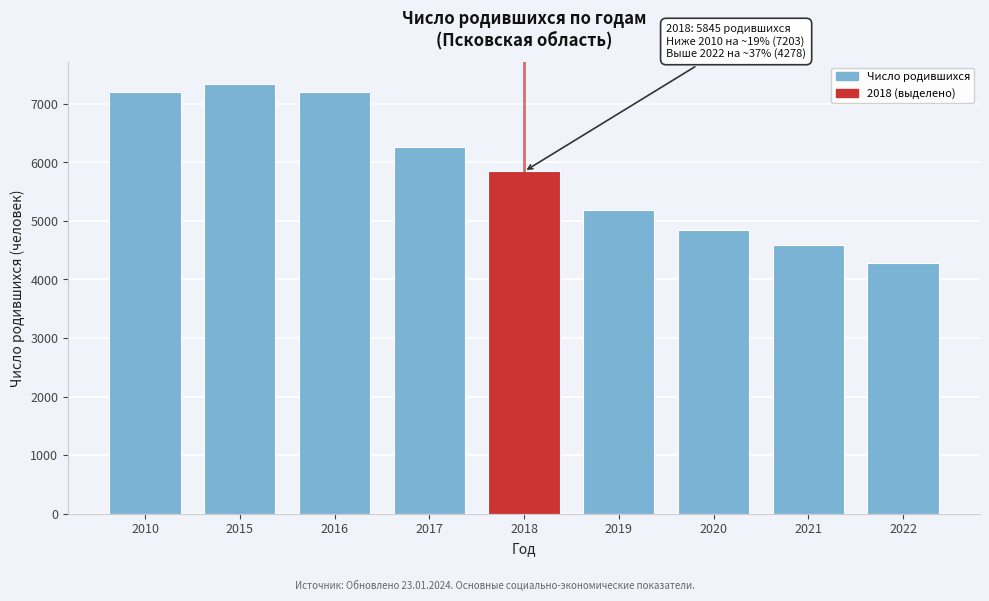

The value at 2015 is 10786. True or false?

False